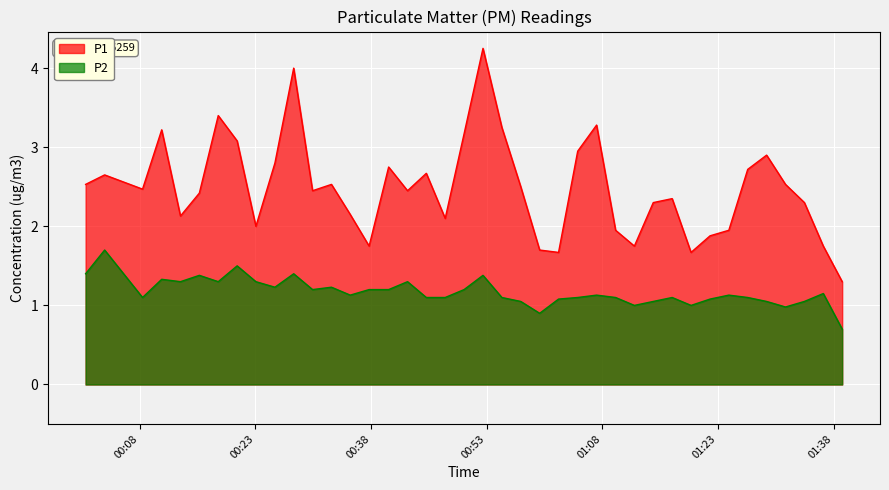

In P1, how many points are lower than both neighbors (excluding endpoints)?

10